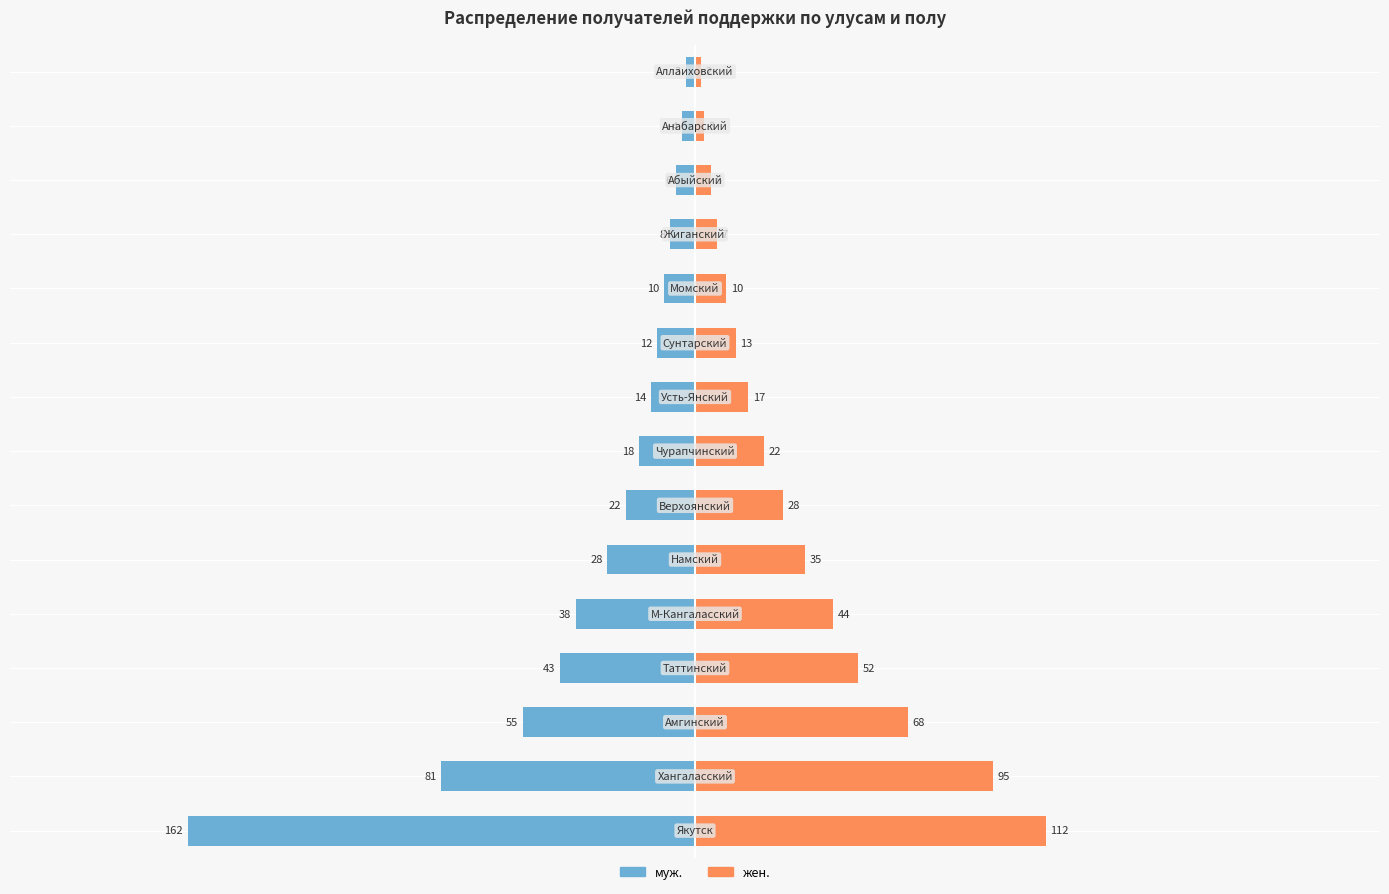

Are the bars horizontal?

Yes